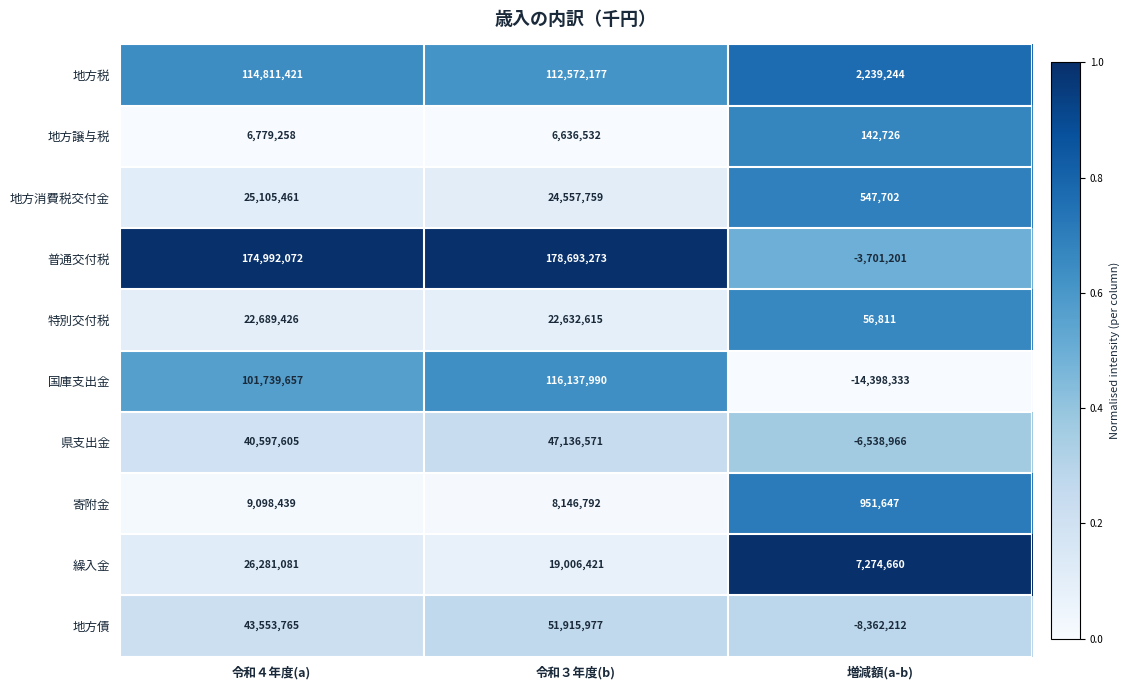

What is the maximum value shown in the chart?

178693273